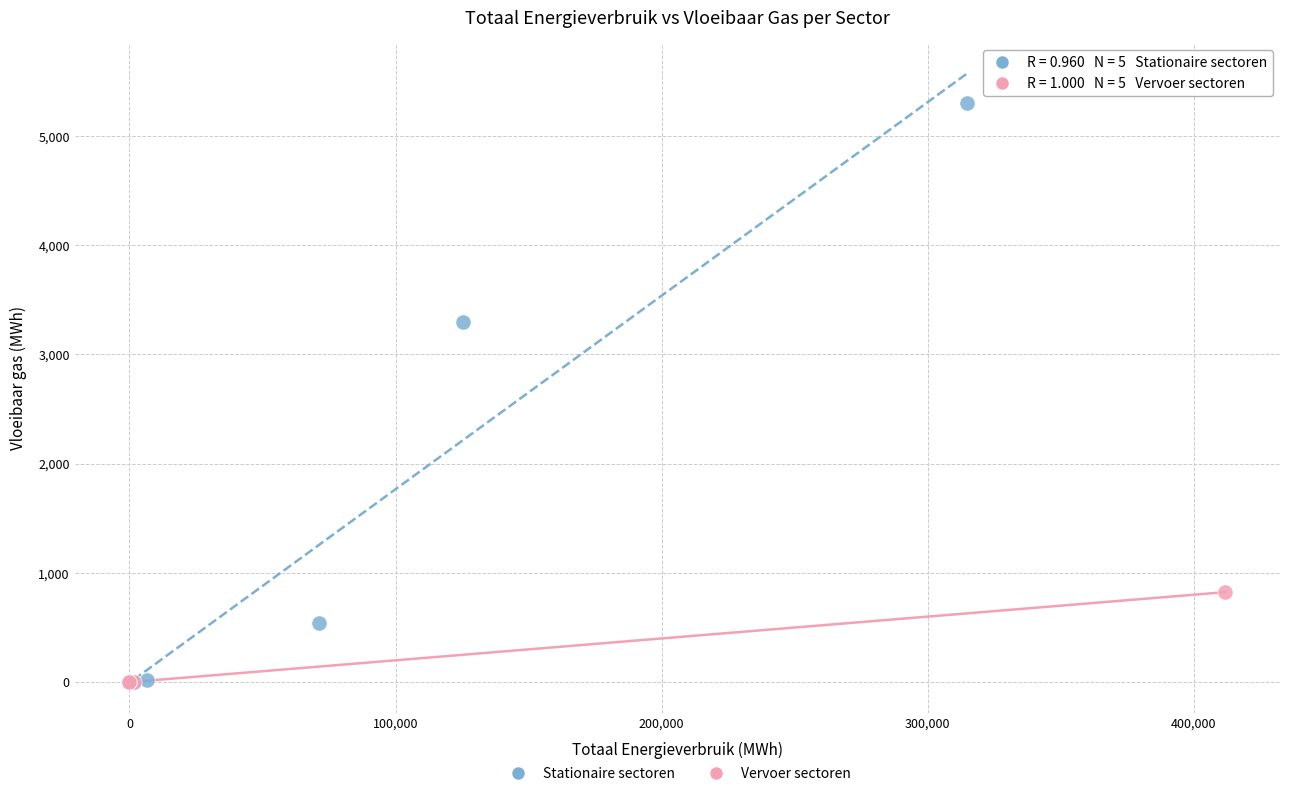

Which series contains the highest Y value?

Stationaire sectoren